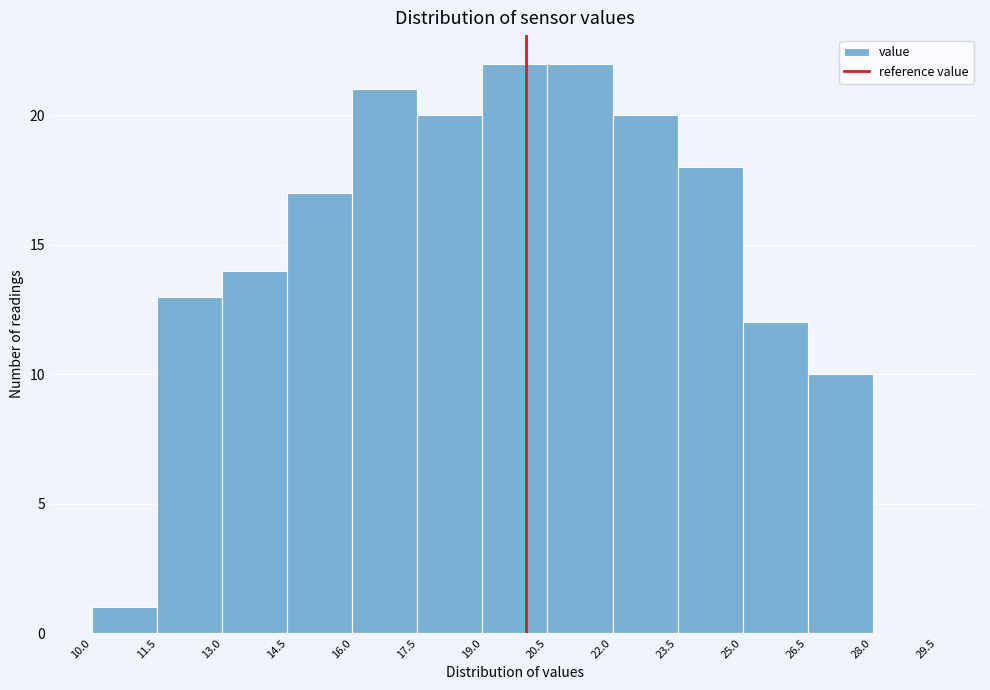

Reading left to right, transcribe this chart: for each bar, give the range it covers on the x-axis and its height. The values are not printed on the chart, so give them approximately, as read against the axis.

10.0 to 11.5: 1
11.5 to 13.0: 13
13.0 to 14.5: 14
14.5 to 16.0: 17
16.0 to 17.5: 21
17.5 to 19.0: 20
19.0 to 20.5: 22
20.5 to 22.0: 22
22.0 to 23.5: 20
23.5 to 25.0: 18
25.0 to 26.5: 12
26.5 to 28.0: 10
28.0 to 29.5: 0